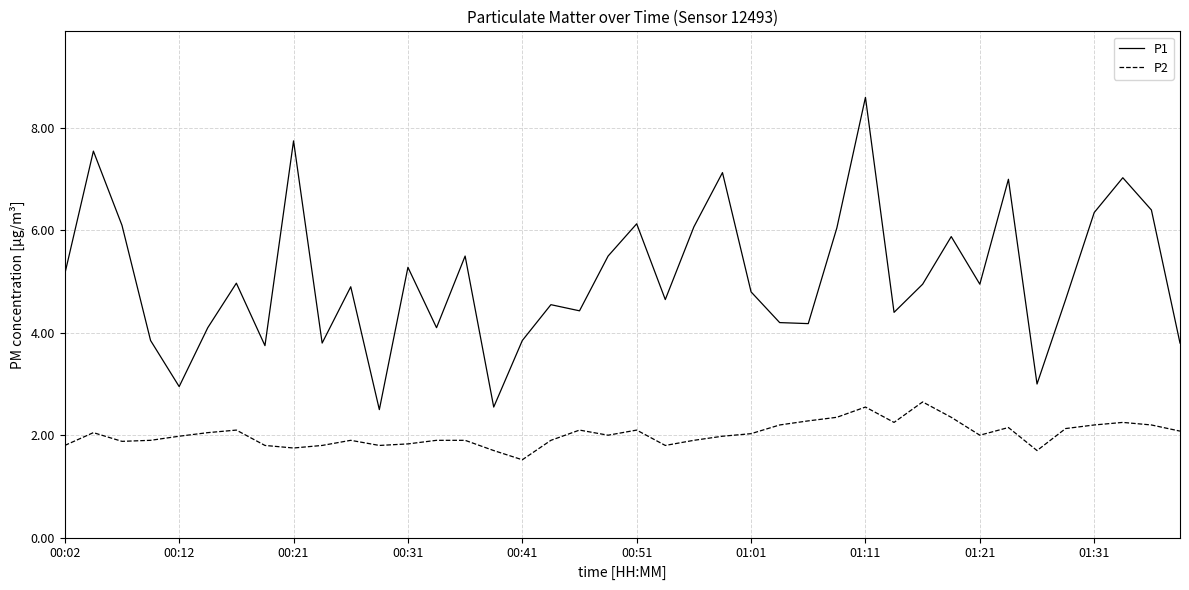

Which series has the largest range (max minus min)?

P1